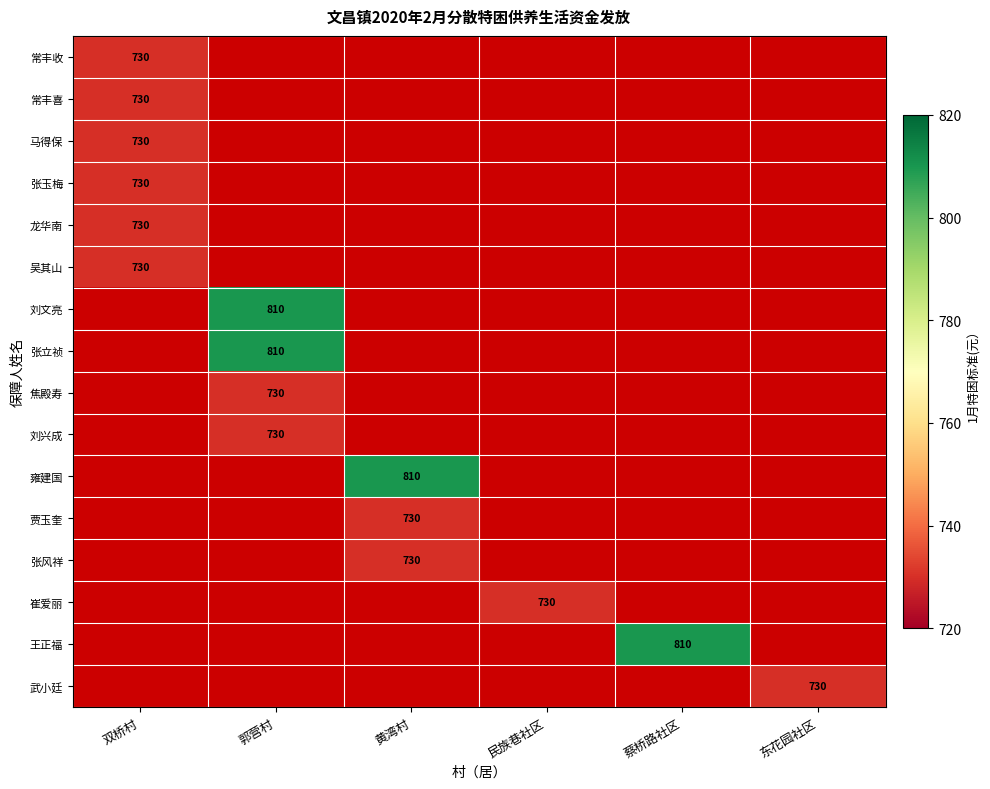

True or false: 崔爱丽 has a value of 730 at 民族巷社区.

True